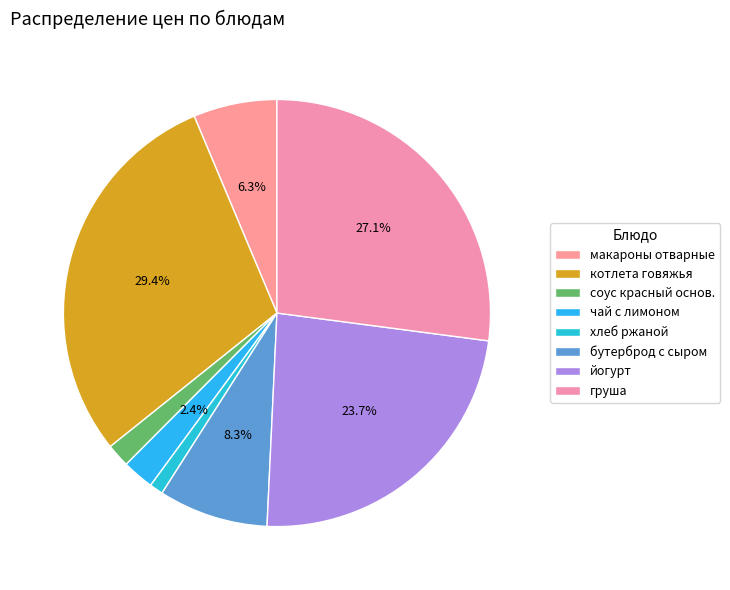

To the nearest percent, what is the difference between the largest and smallest slice percentages?

28%